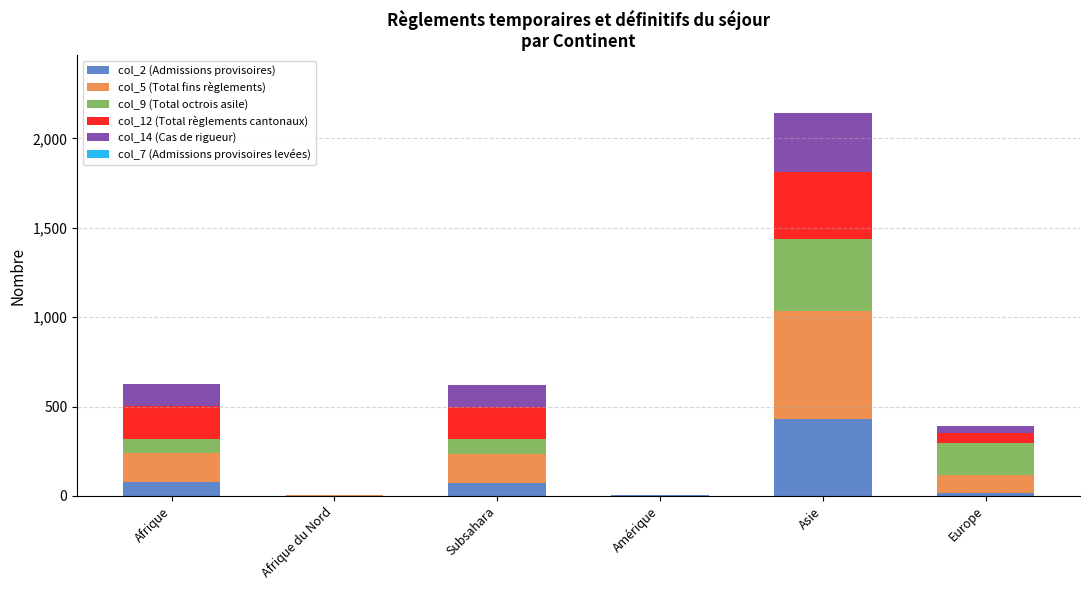

Are the bars grouped side by side (vs. stacked)?

No